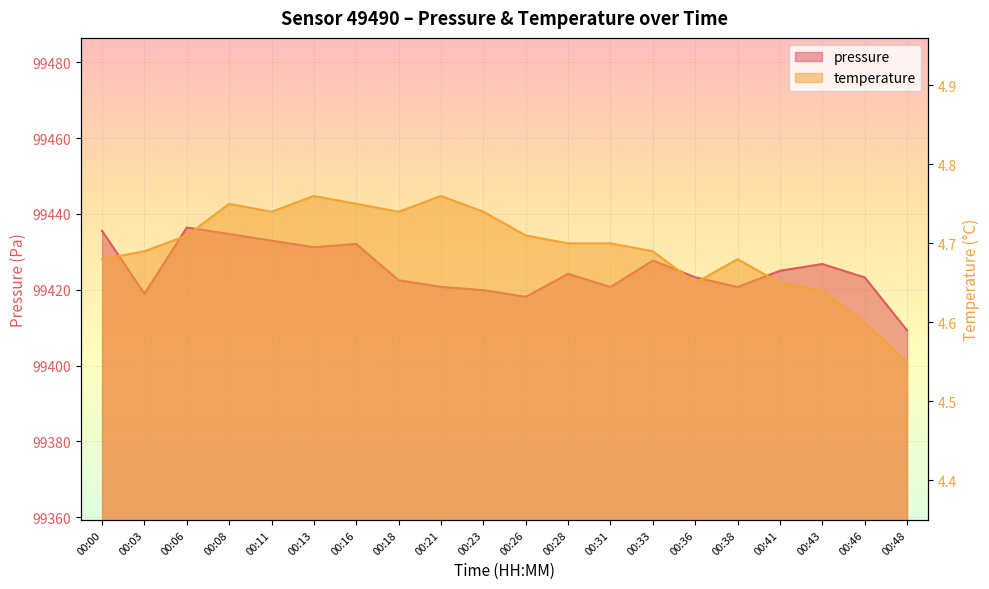

The pressure series shows 99435.5 at 00:00. True or false?

True